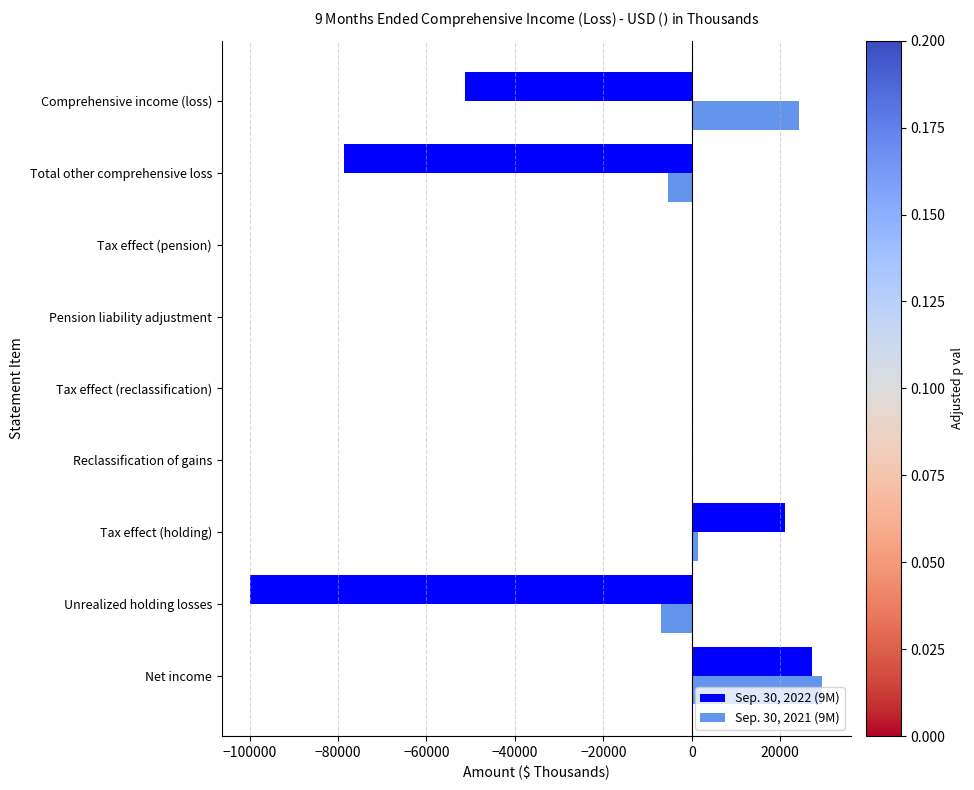

At which category is the sum across all series the highest?

Net income